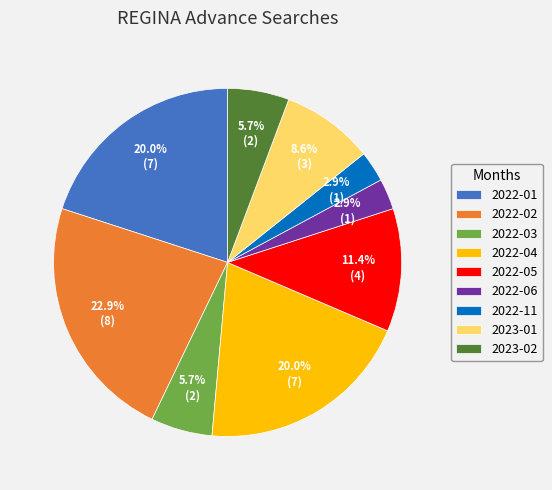

To the nearest percent, what is the difference between the 2022-04 and 2023-01 slice percentages?

11%